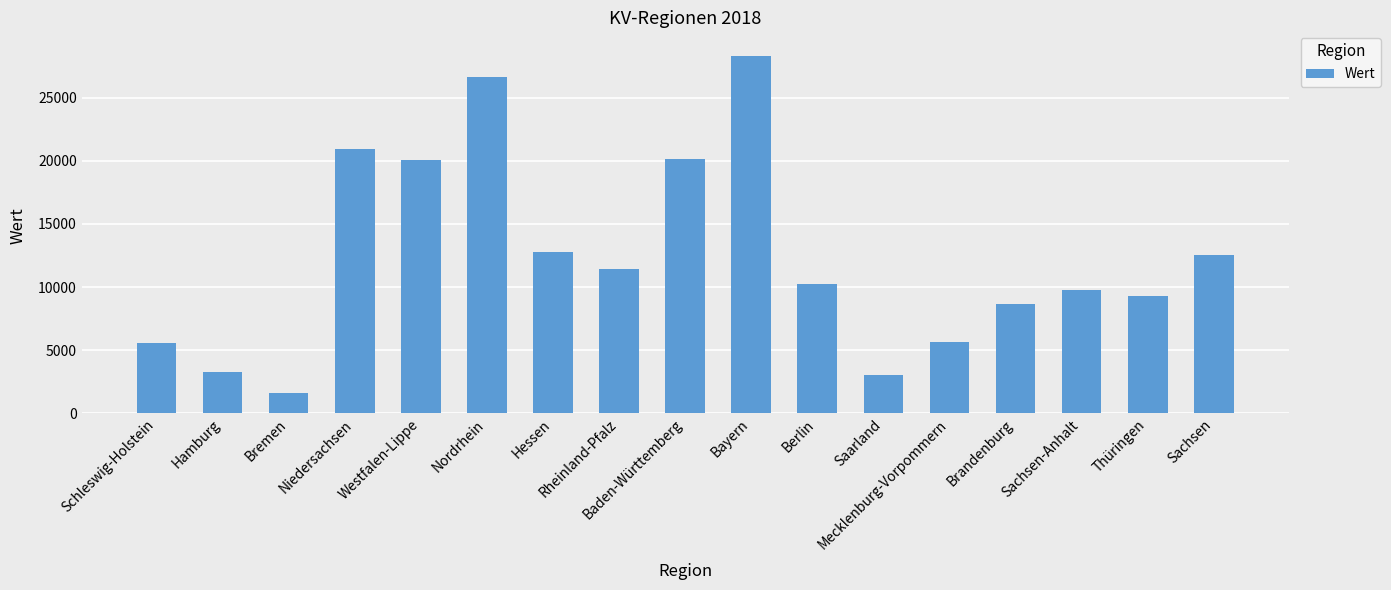

What is the label of the 8th bar from the left?

Rheinland-Pfalz